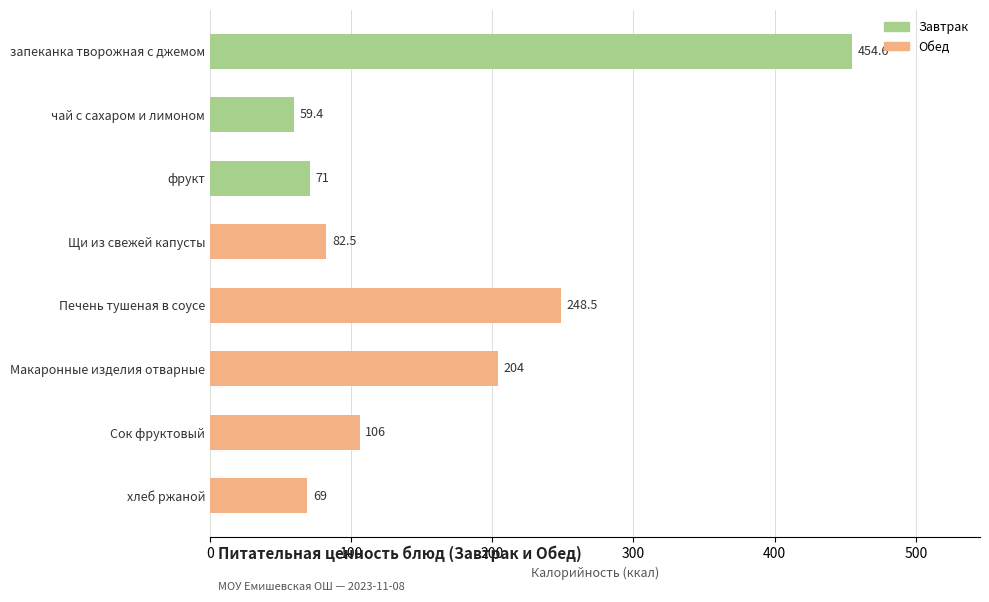

What is the label of the 6th bar from the top?

Макаронные изделия отварные